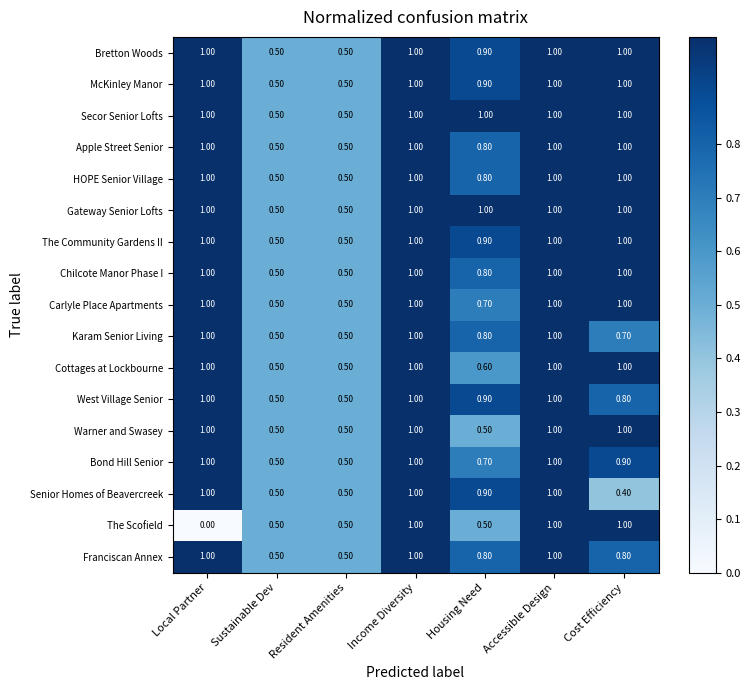

What is the average value of the Bond Hill Senior series?

0.8